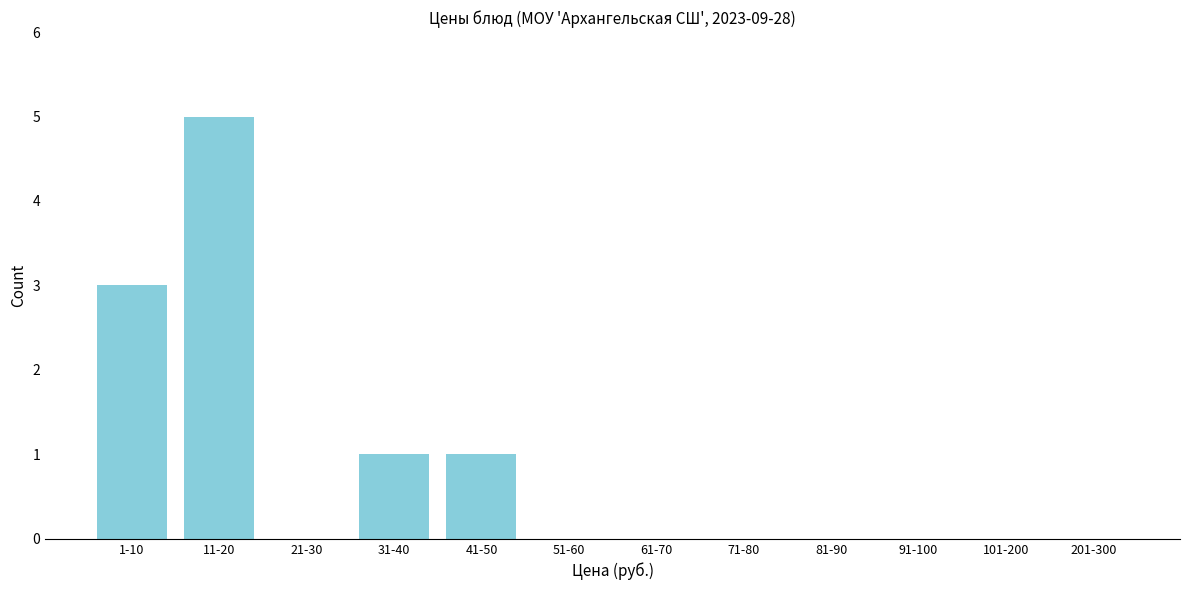

Reading left to right, extract all data points from this chart.

1-10=3	11-20=5	21-30=0	31-40=1	41-50=1	51-60=0	61-70=0	71-80=0	81-90=0	91-100=0	101-200=0	201-300=0